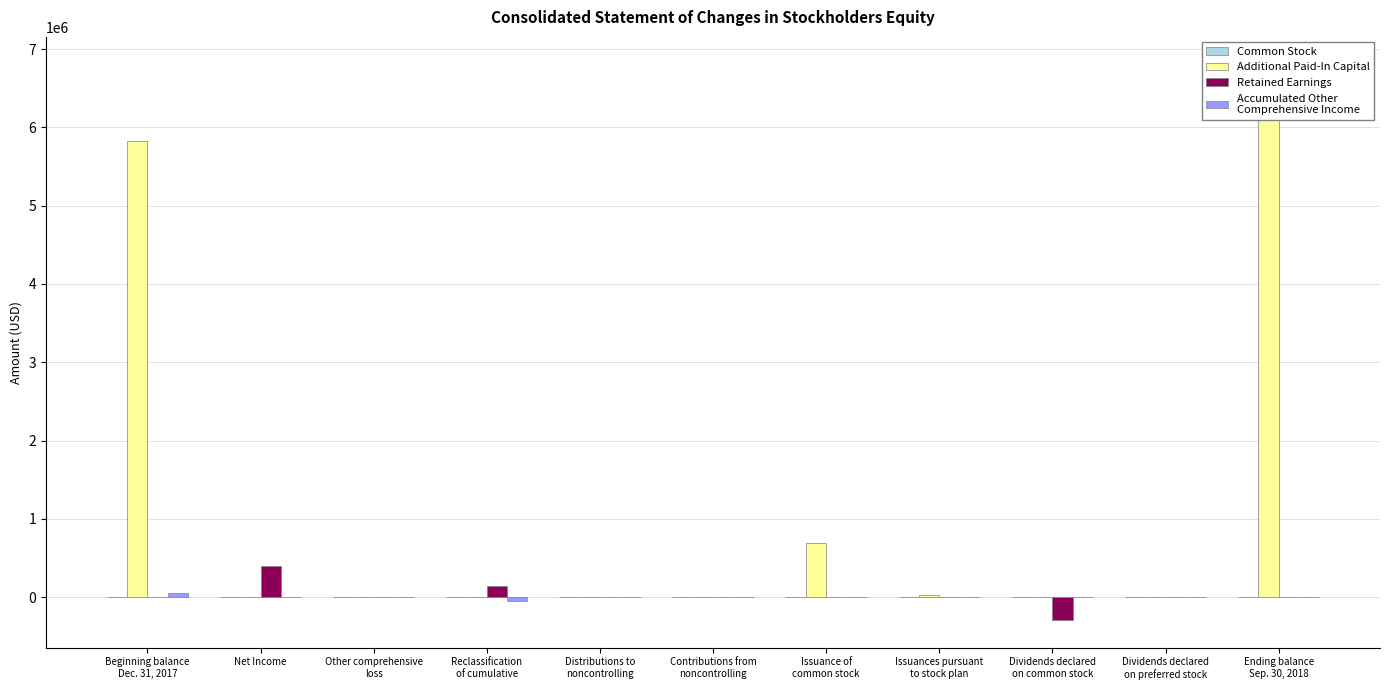

Is the value of Additional Paid-In Capital at Ending balance
Sep. 30, 2018 greater than the value of Retained Earnings at Dividends declared
on common stock?

Yes